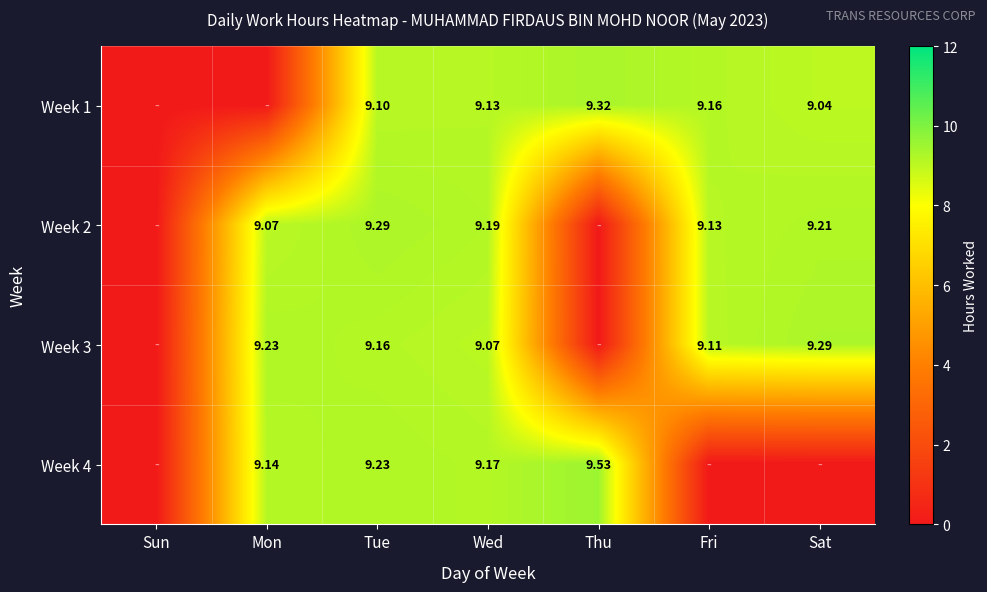

How many data points does each series have?

7